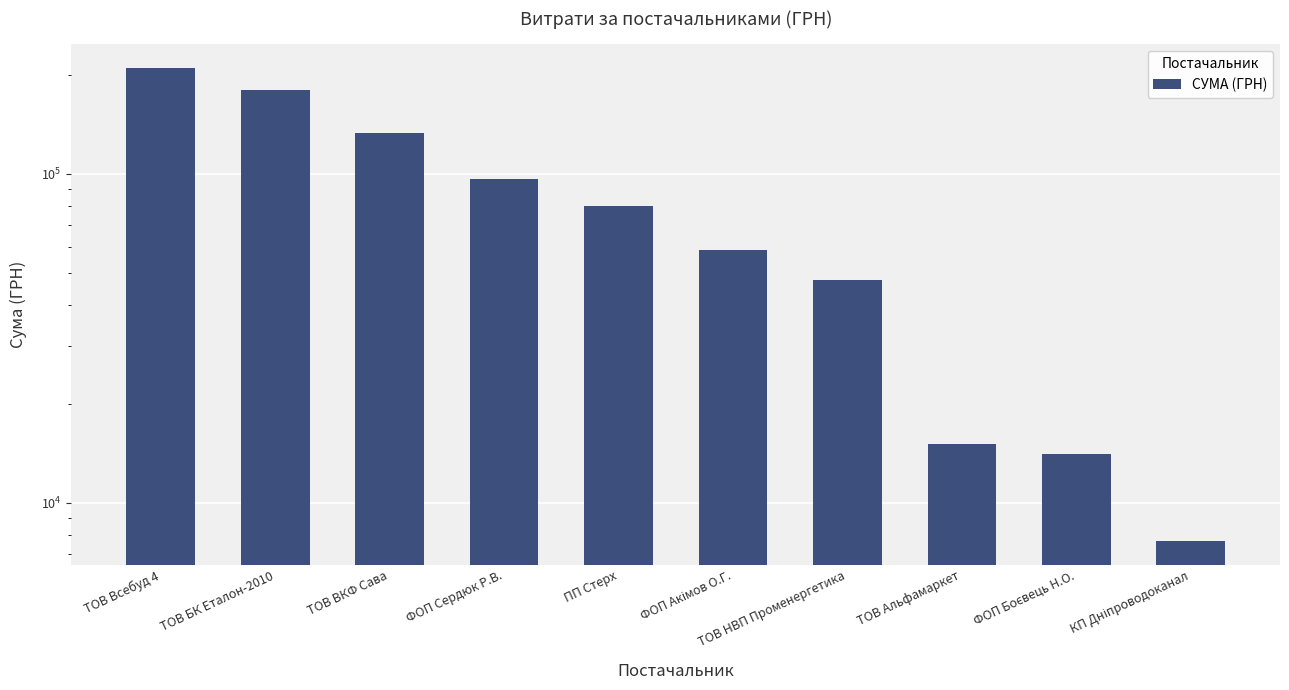

Reading right to left, extract all data points from this chart.

7638.1	14050.0	15077.0	47500.0	58774.0	80089.0	96500.0	132788.8	180000.0	210357.1